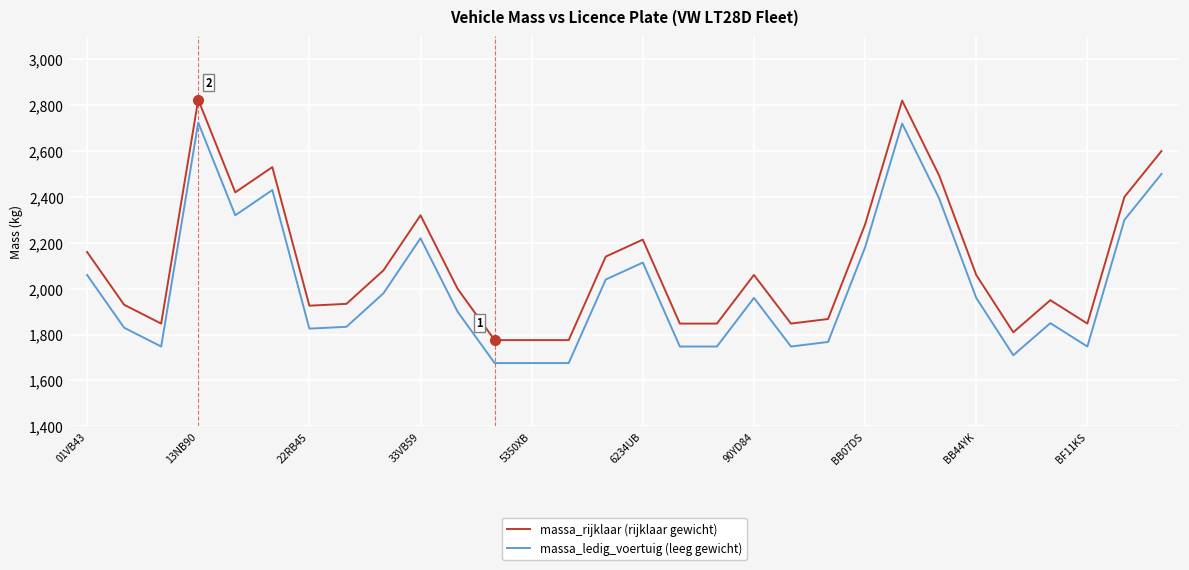

How many values in the massa_ledig_voertuig (leeg gewicht) series are below 1960?

15